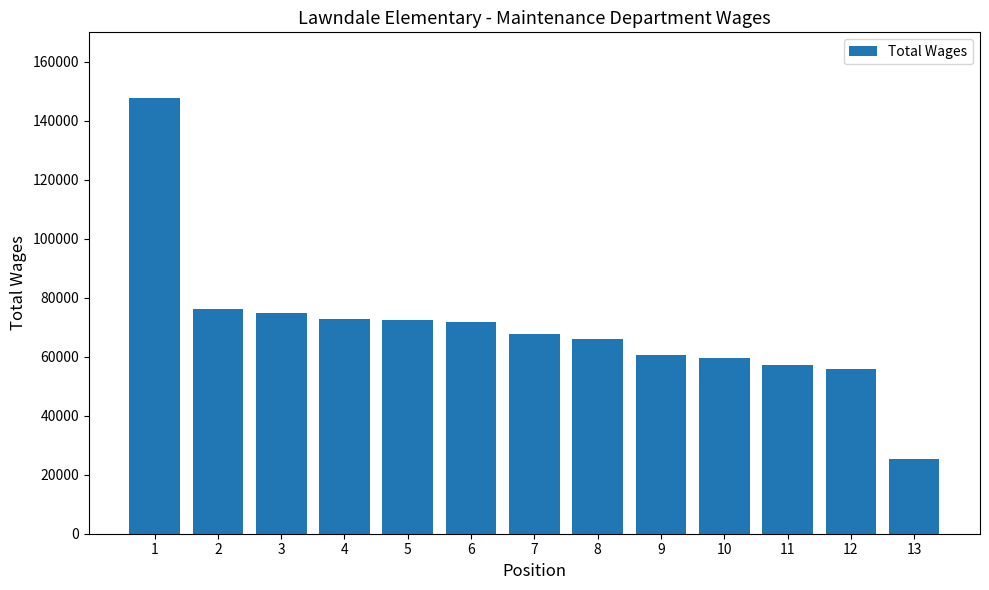

The value at 2 is 45599. True or false?

False